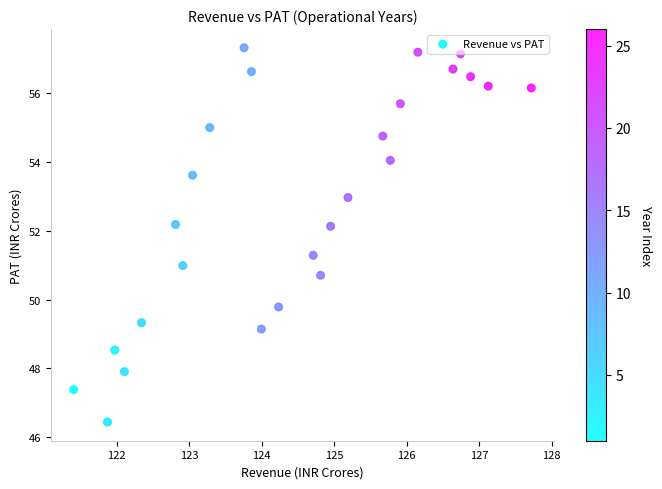

What is the range of X values (max minus min)?

6.3